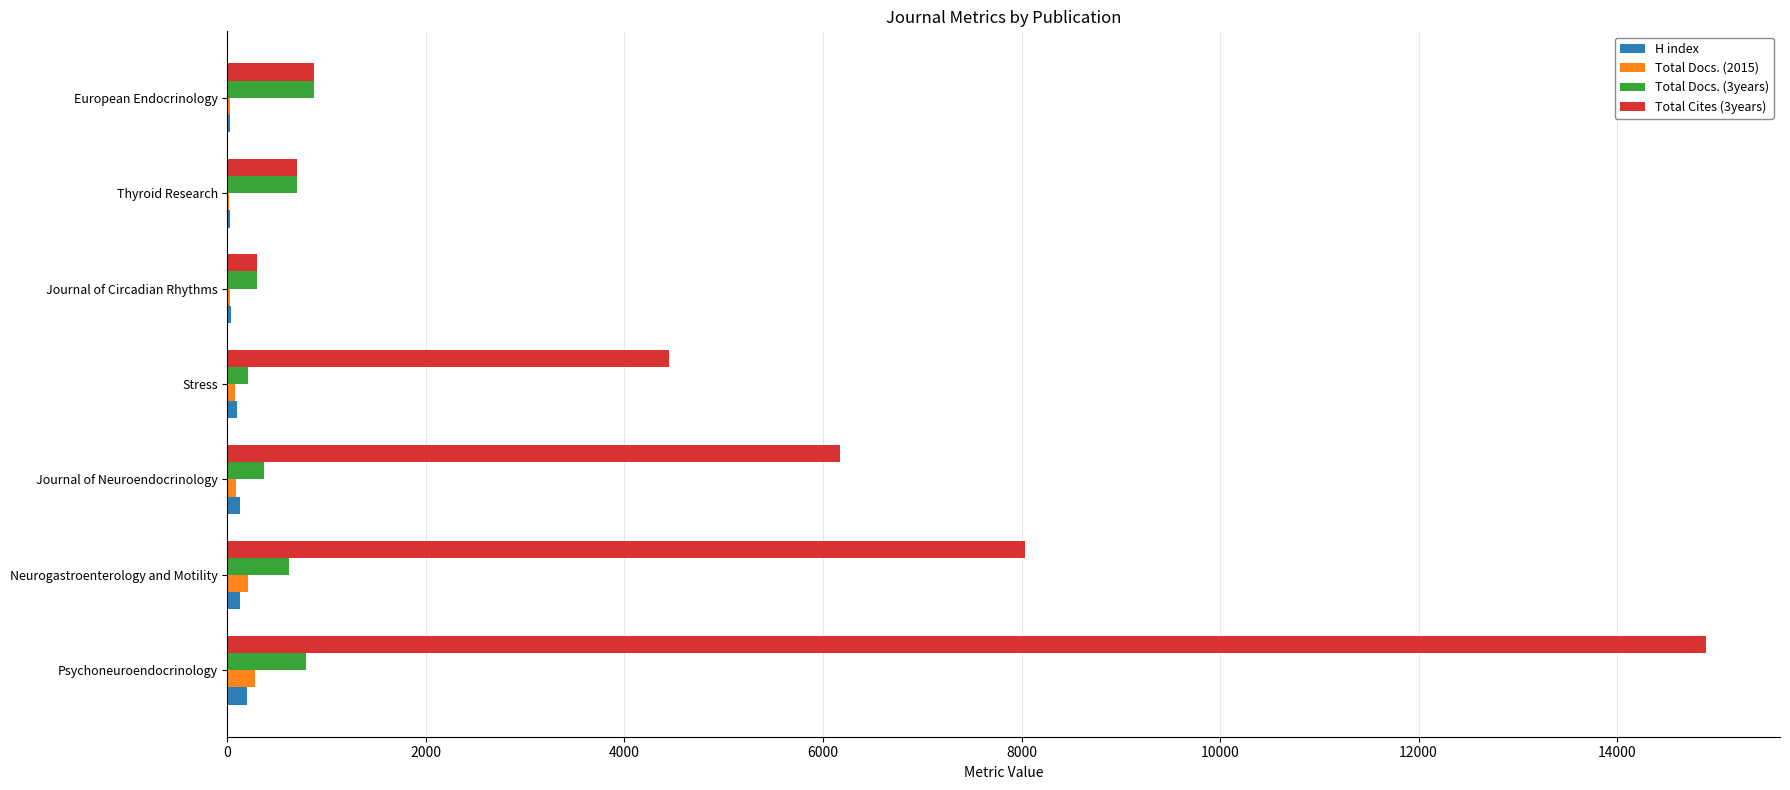

True or false: Total Docs. (3years) has a value of 794 at Psychoneuroendocrinology.

True